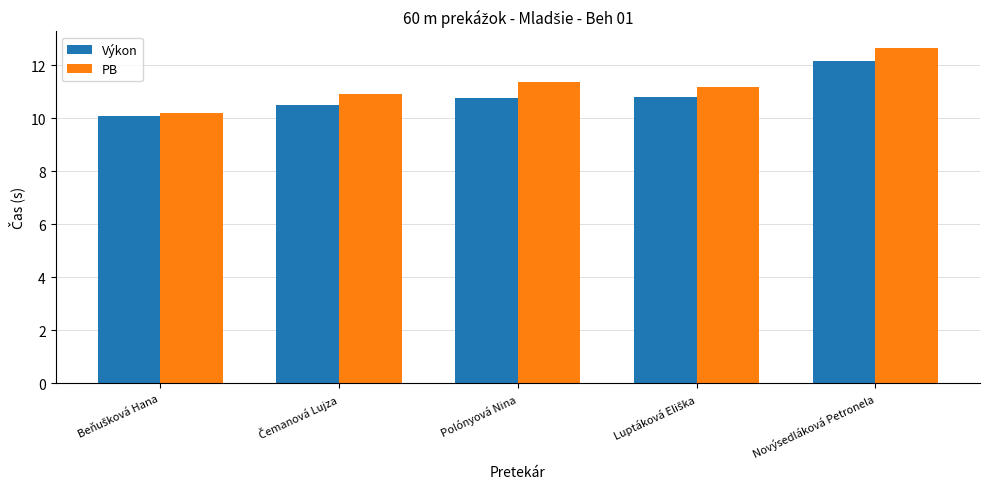

What is the difference between the maximum and minimum values in the PB series?

2.4